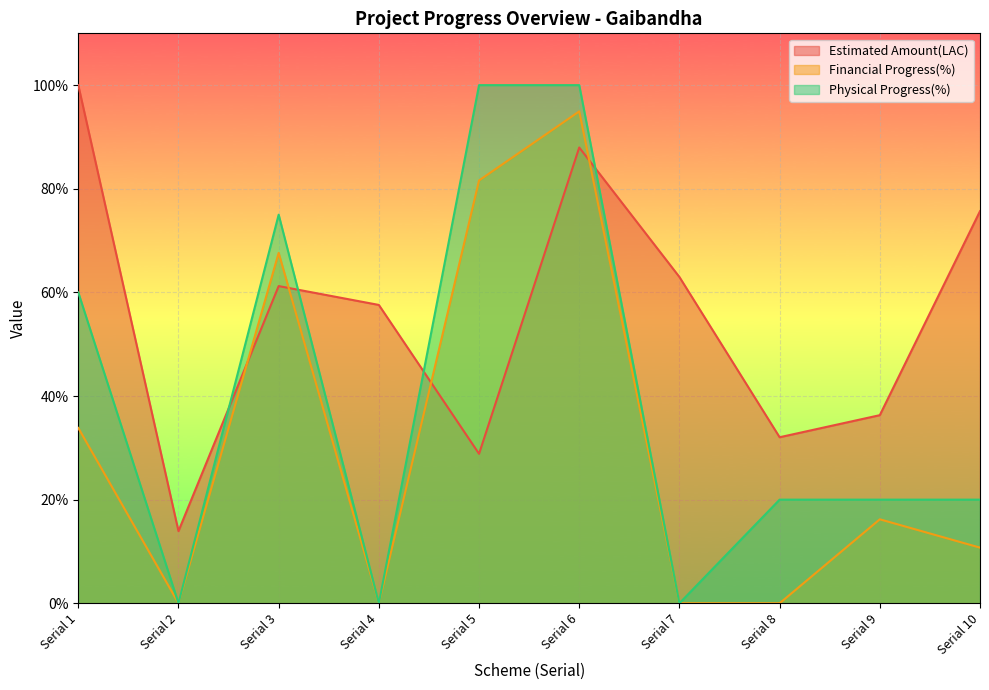

Which category has the lowest value across all series?

Serial 2